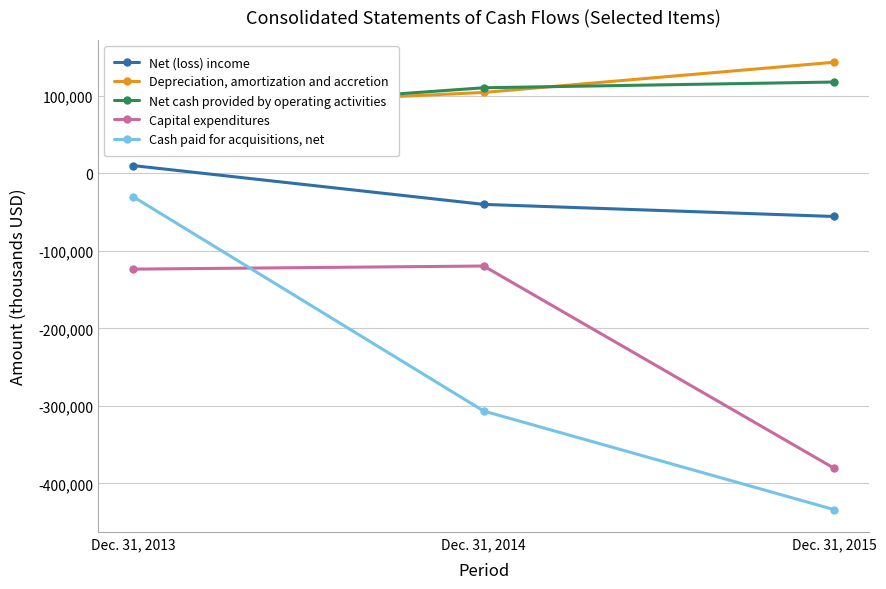

What is the sum of the Net cash provided by operating activities values at Dec. 31, 2014 and Dec. 31, 2013?

188600